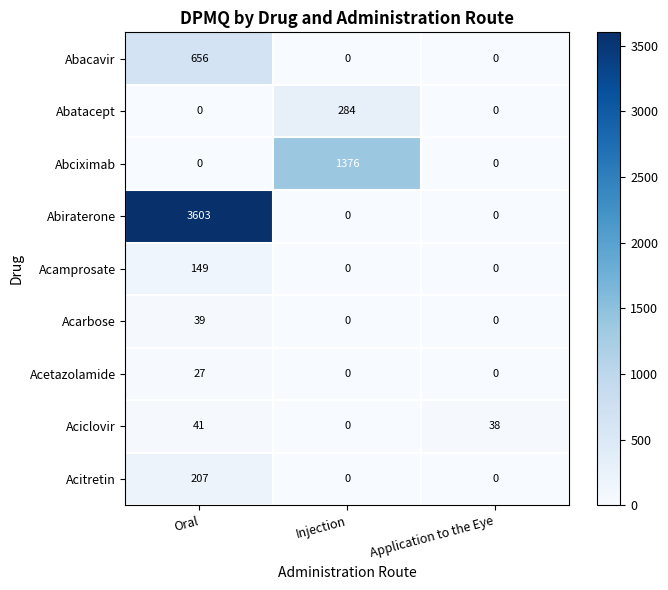

What is the total value across all series at Application to the Eye?

38